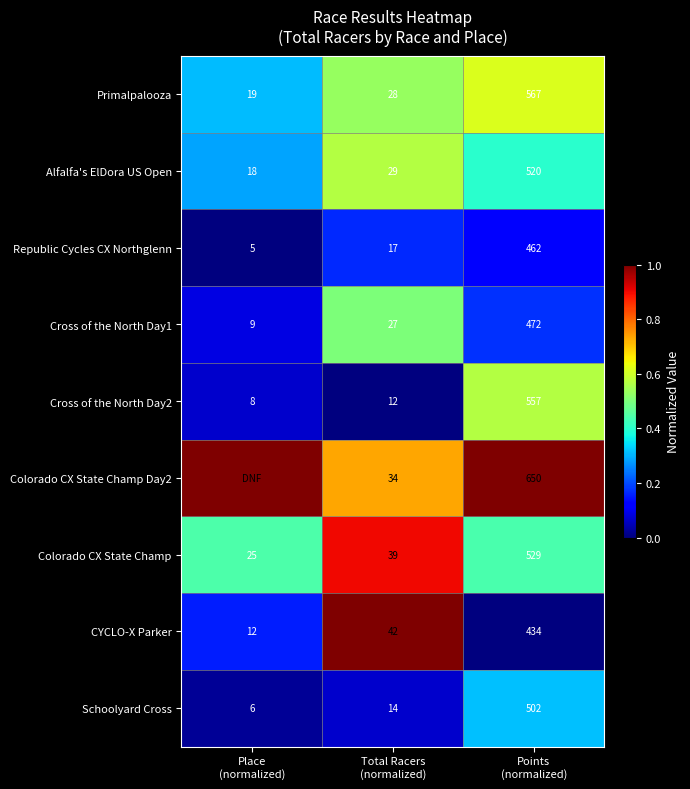

What is the sum of all Republic Cycles CX Northglenn values?

484